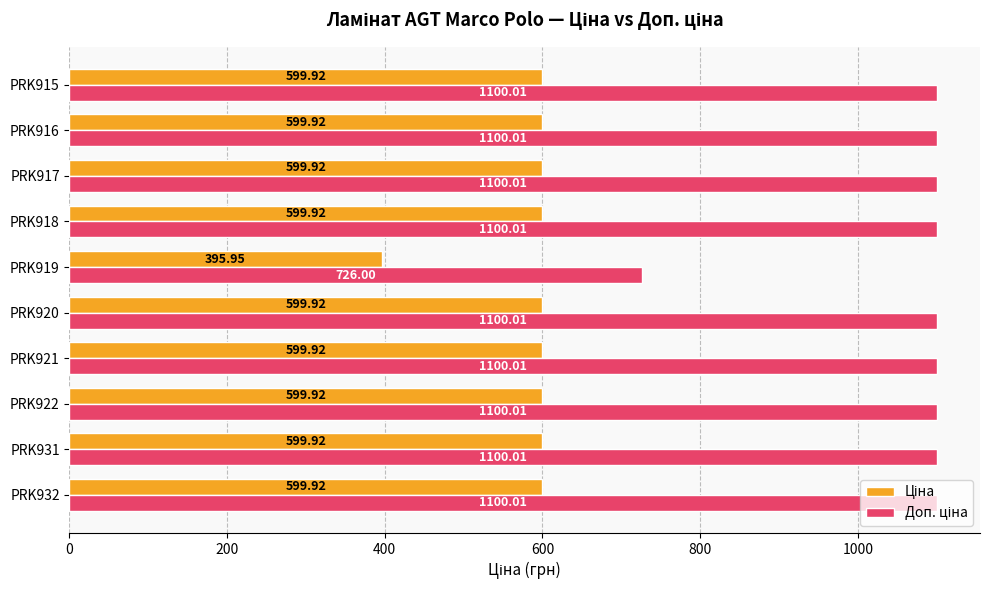

What is the spread (max minus min) of values at PRK915?

500.1